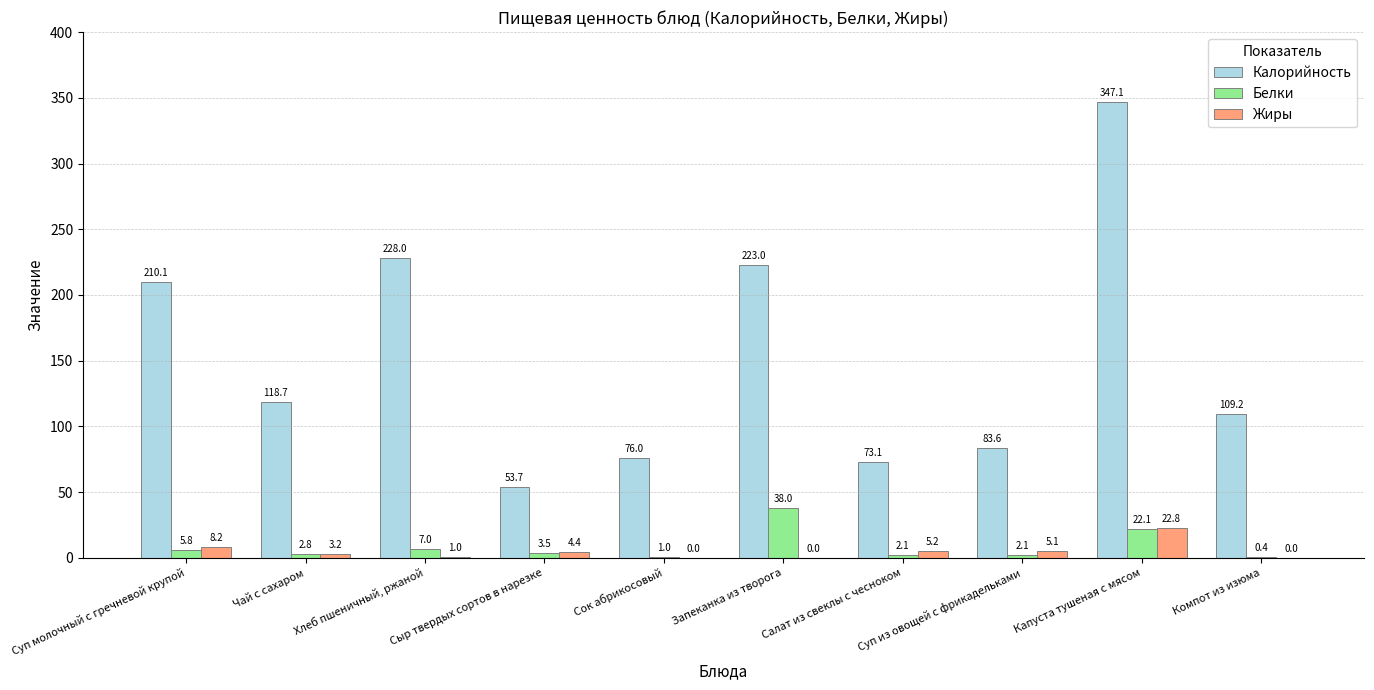

What value does the Калорийность series have at Салат из свеклы с чесноком?

73.1